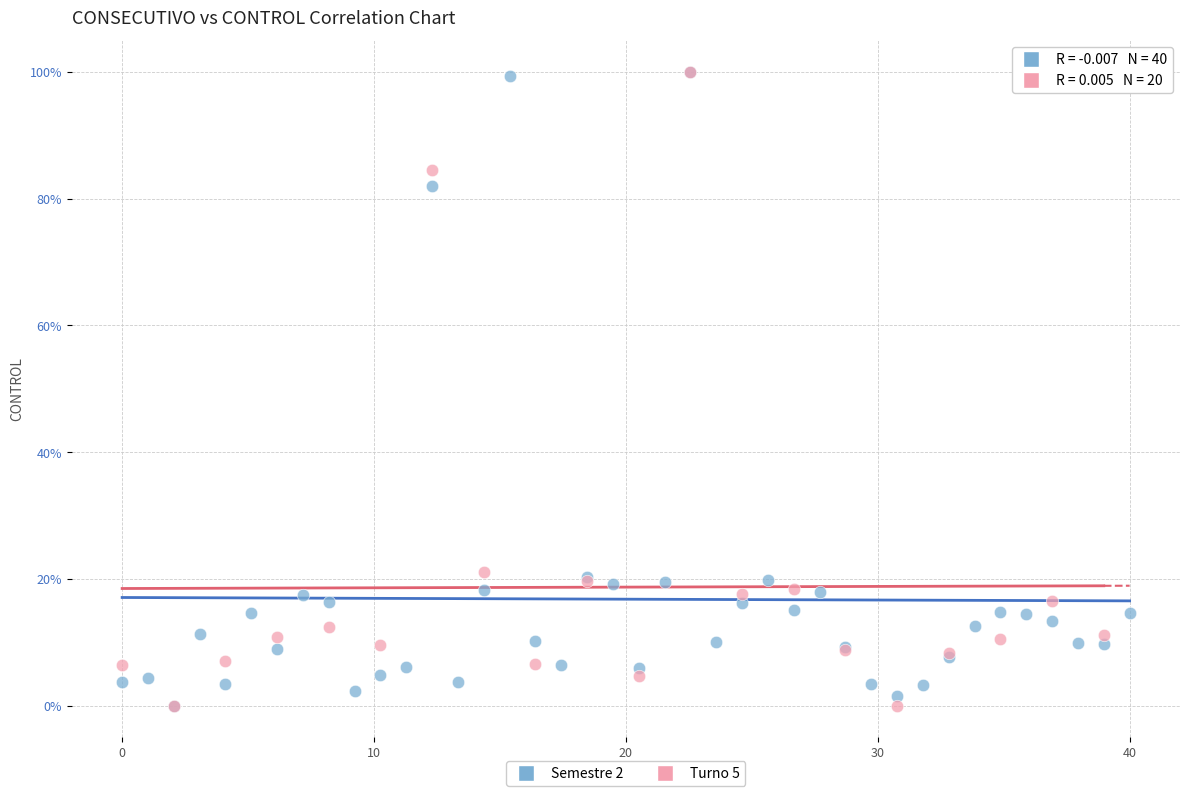

What are all the series names shown in the legend?

Semestre 2, Turno 5